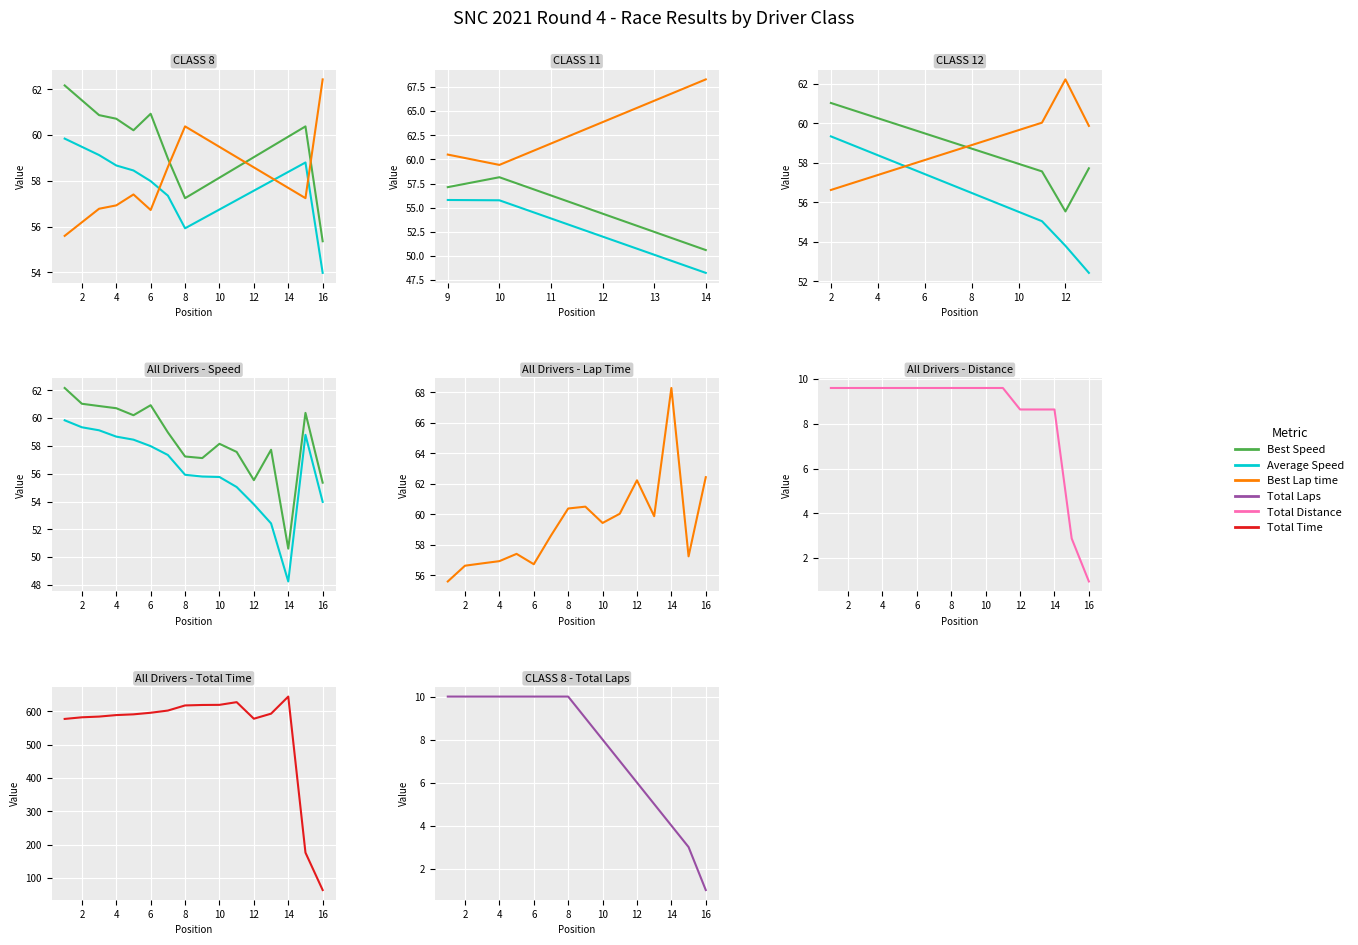

Is it true that Best Lap time equals 56.9 at 4?

True